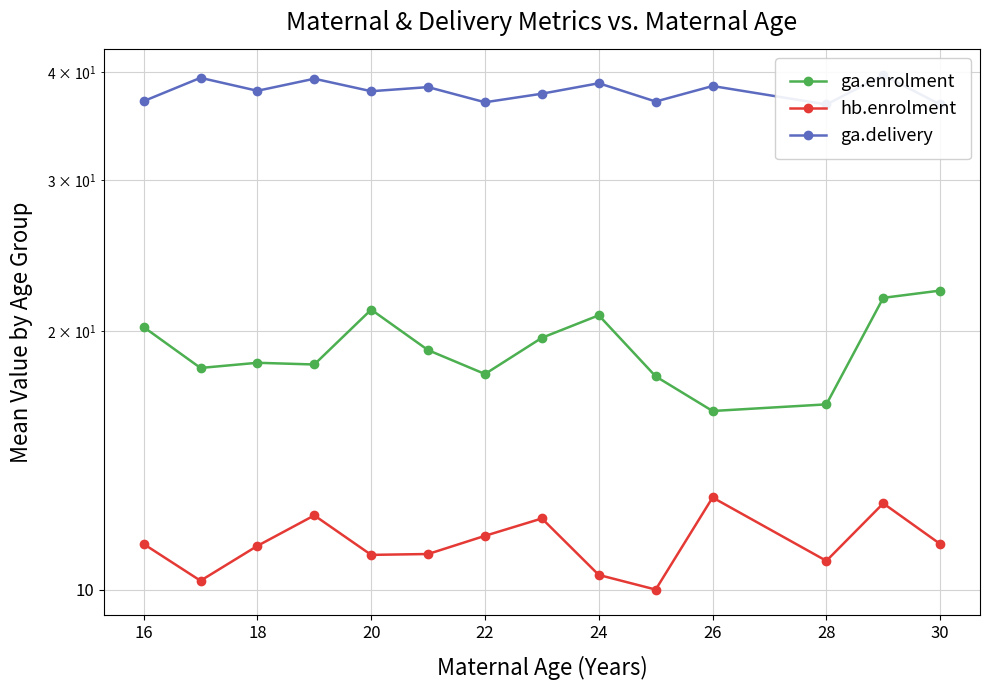

How many interior local peaks does the ga.delivery series have?

6